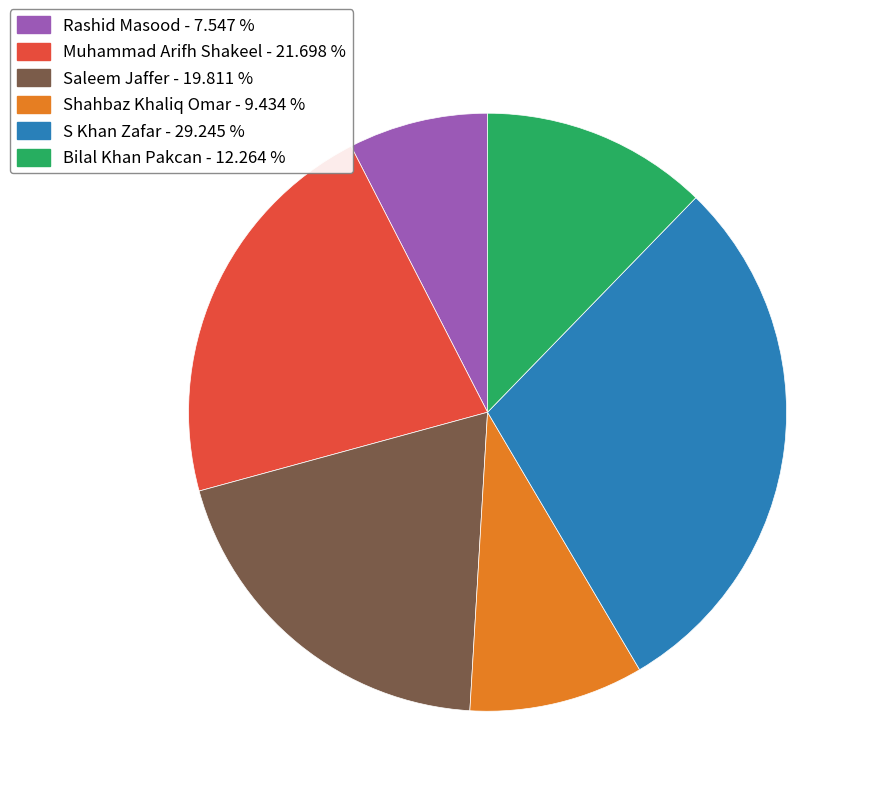

Rank the categories by value from lowest to highest.

Rashid Masood, Shahbaz Khaliq Omar, Bilal Khan Pakcan, Saleem Jaffer, Muhammad Arifh Shakeel, S Khan Zafar